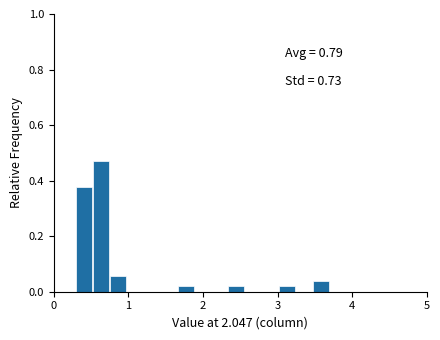

Around what value on the x-axis is the tallest bar? Give the approximate position of its centre, as read against the axis.

0.6